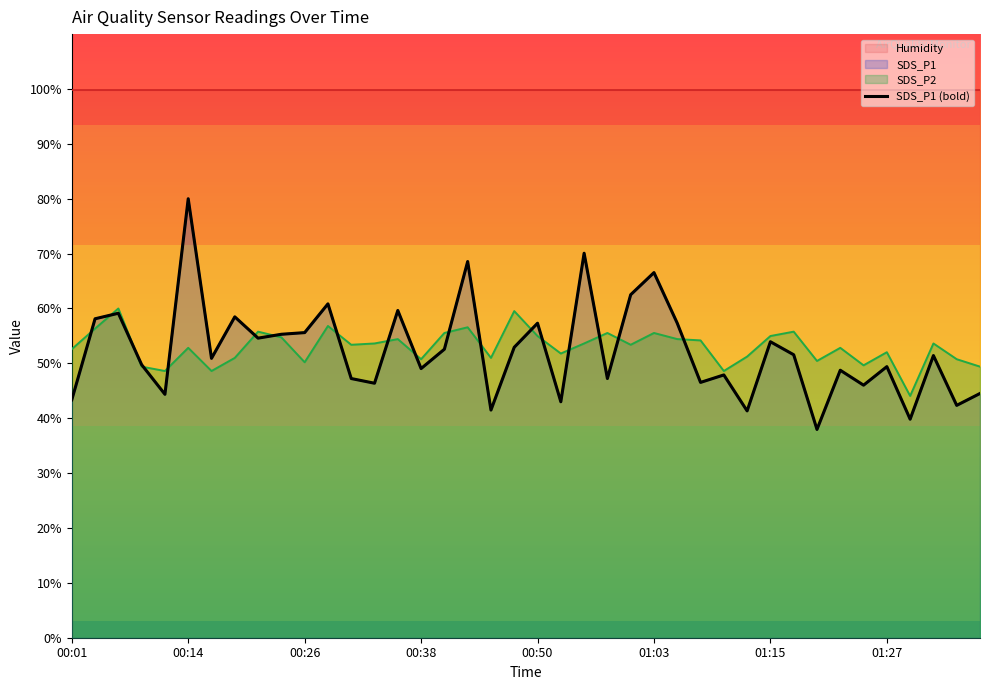

Reading right to left, transcribe all the data shown in this chart.

44.5	42.3	51.4	39.8	49.4	46.0	48.7	38.0	51.6	53.9	41.3	47.9	46.5	57.3	66.5	62.5	47.2	70.1	43.0	57.3	52.9	41.5	68.6	52.6	49.0	59.6	46.4	47.2	60.8	55.6	55.3	54.6	58.5	50.9	80.0	44.4	49.8	59.1	58.1	43.4